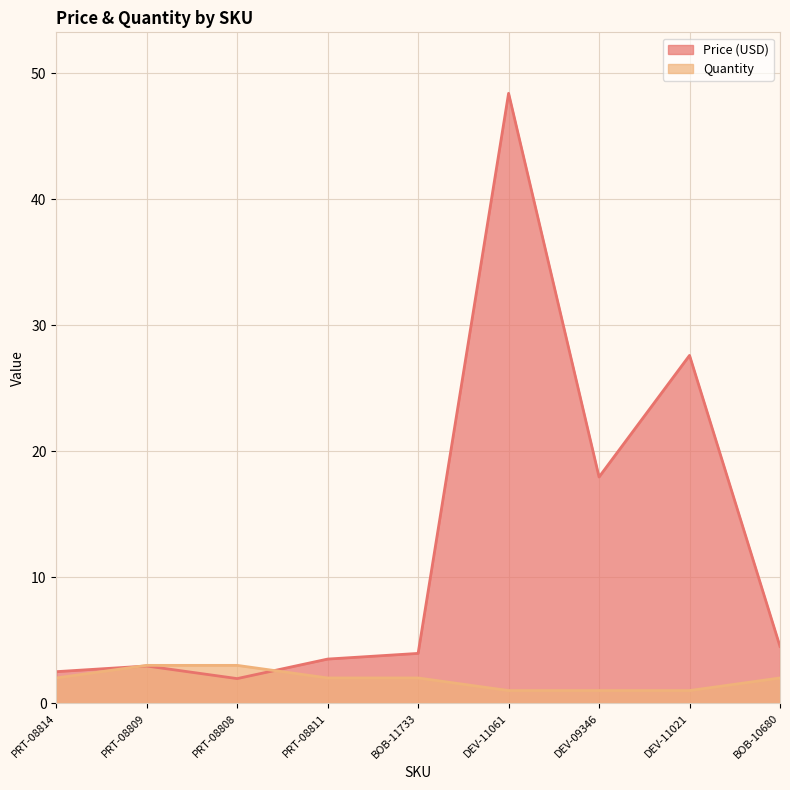

True or false: Quantity has more than 0 points higher than both neighbors.

False